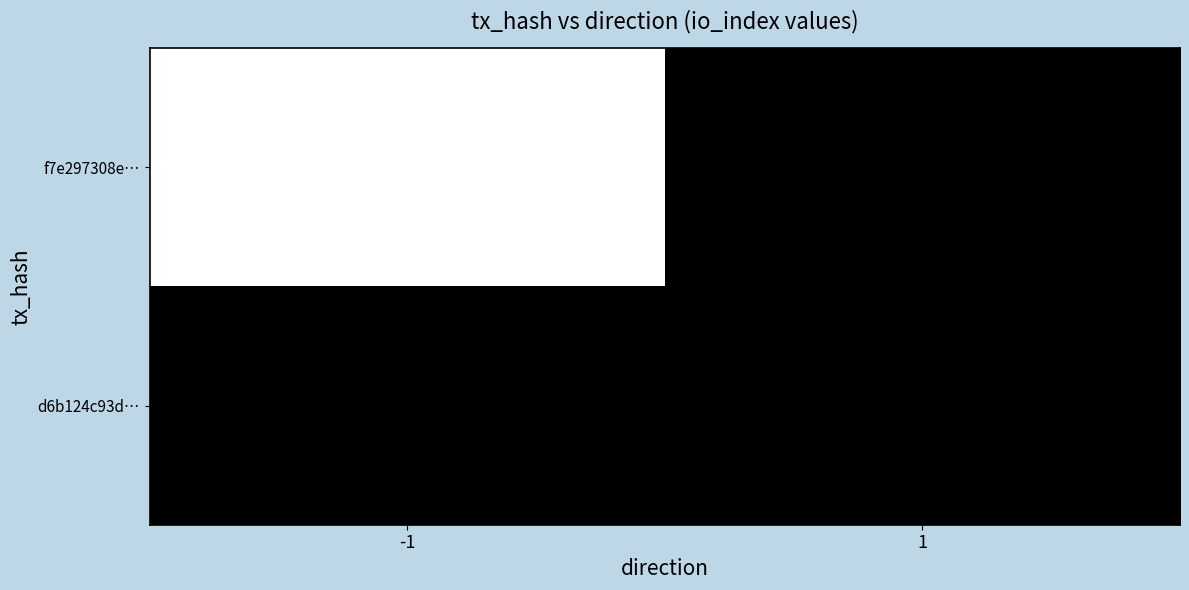

At how many categories does at least one series exceed 170?

1